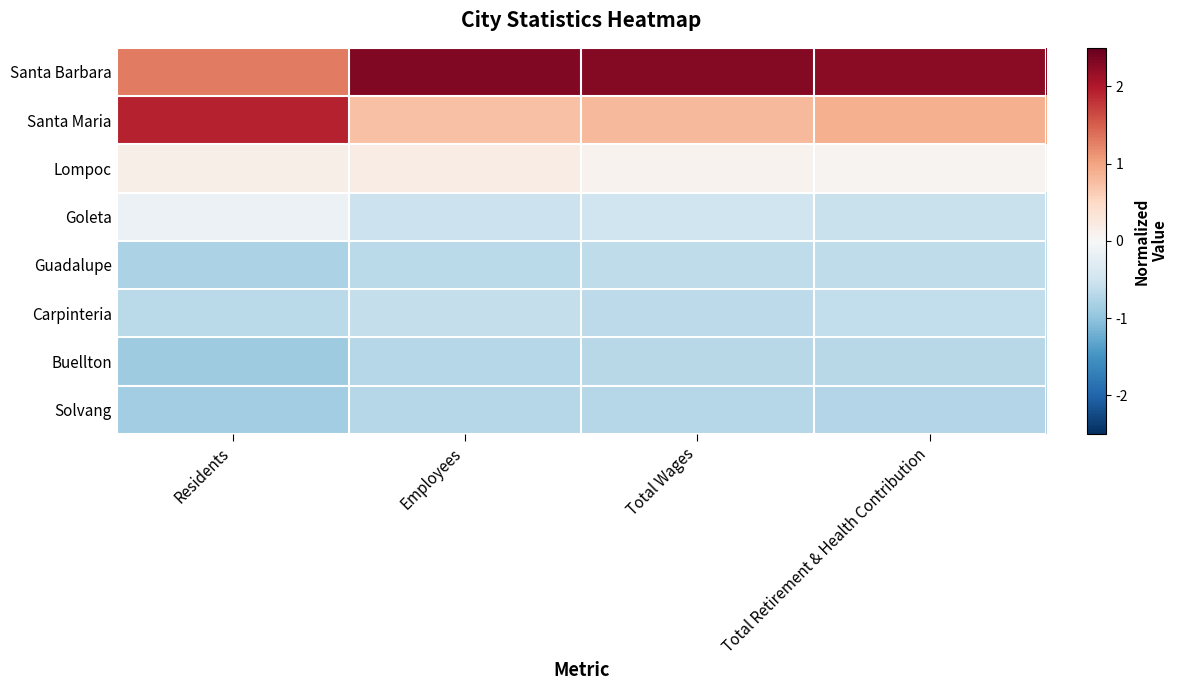

At which category is the sum across all series the highest?

Residents